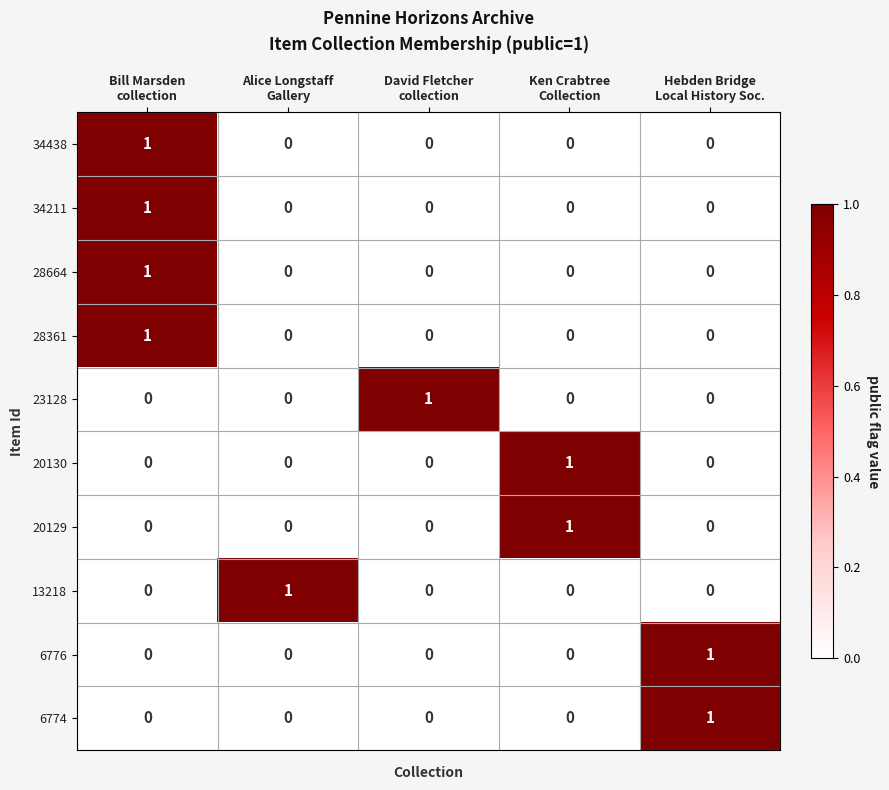

How many distinct data groups are displayed?

10